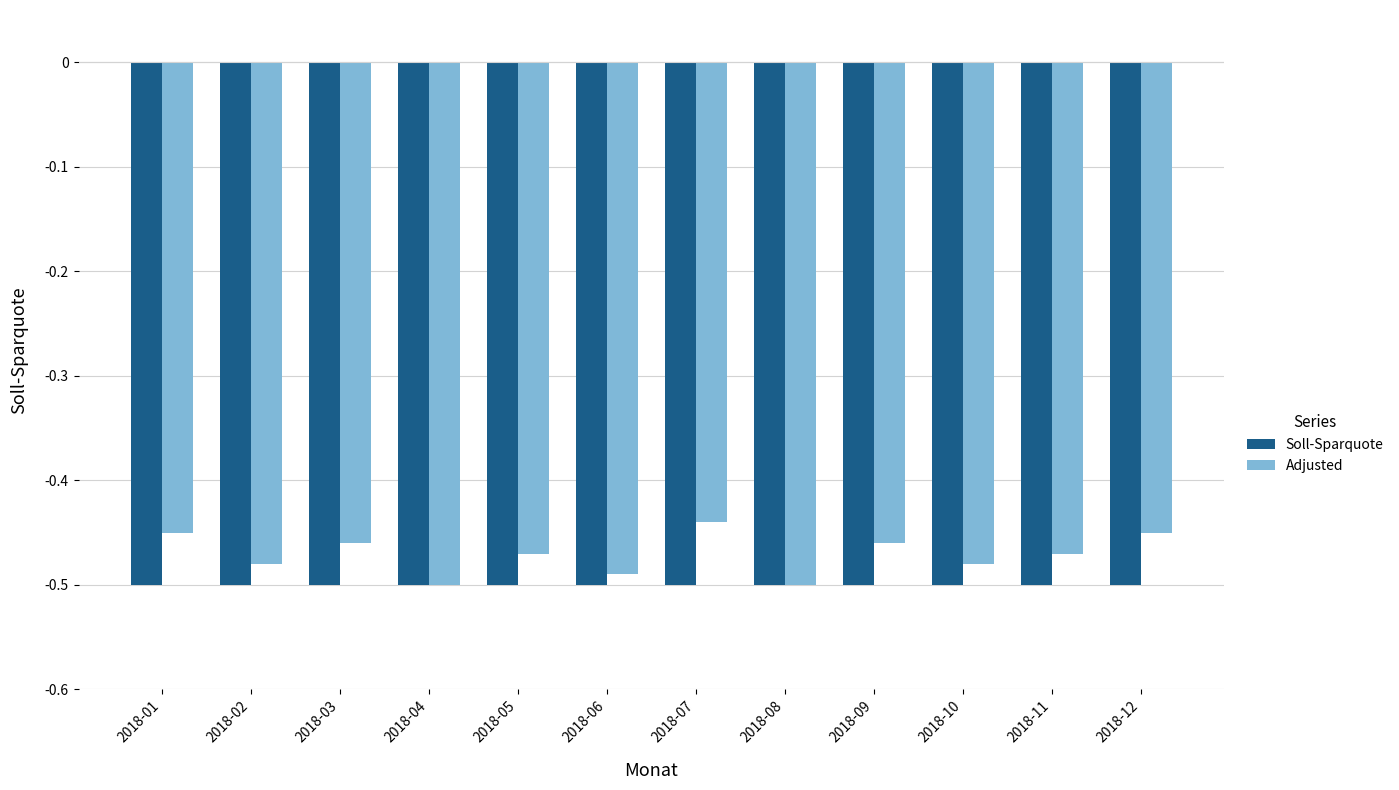

List the series in order of their peak value, lowest first.

Soll-Sparquote, Adjusted